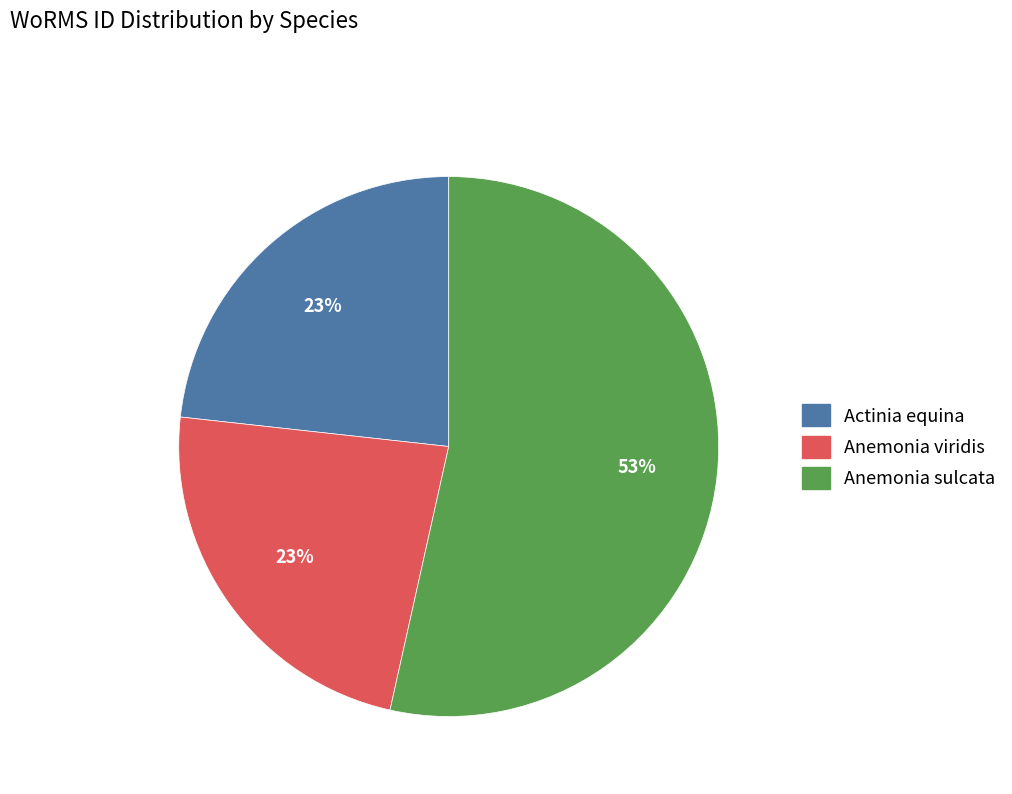

Combined, do Actinia equina and Anemonia sulcata account for over 50%?

Yes